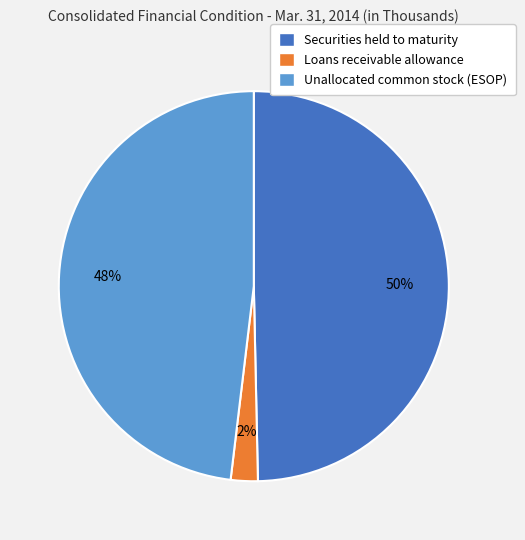

To the nearest percent, what portion does Unallocated common stock (ESOP) represent?

48%